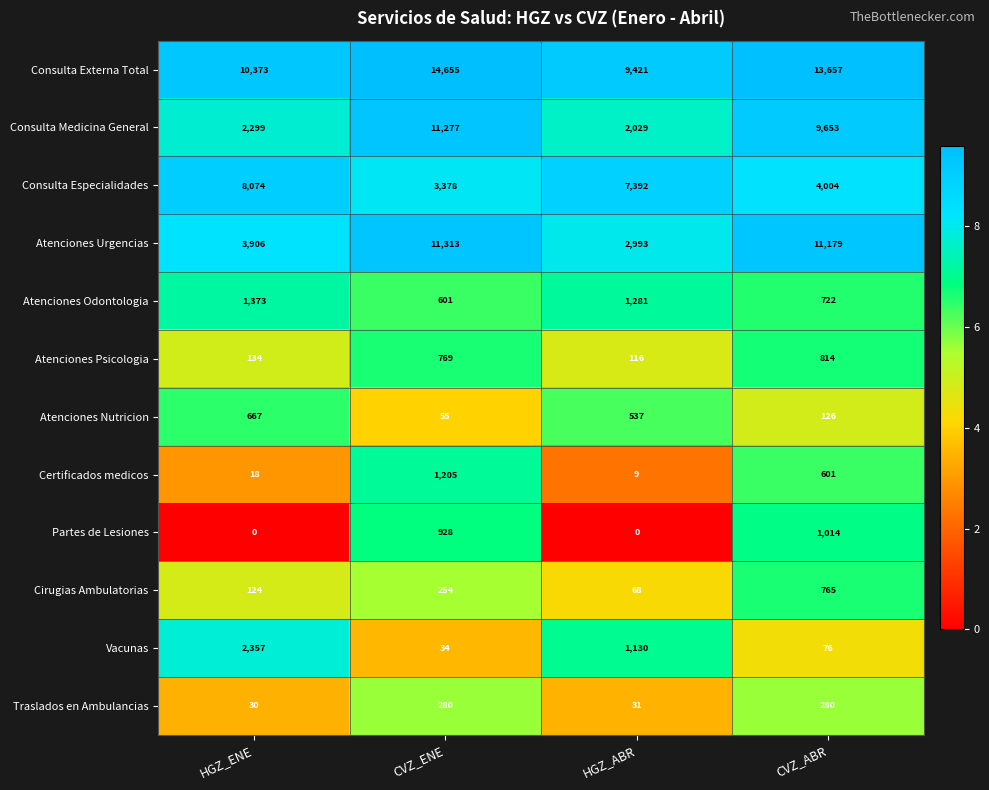

At which label is Atenciones Odontologia closest to 987?

CVZ_ABR